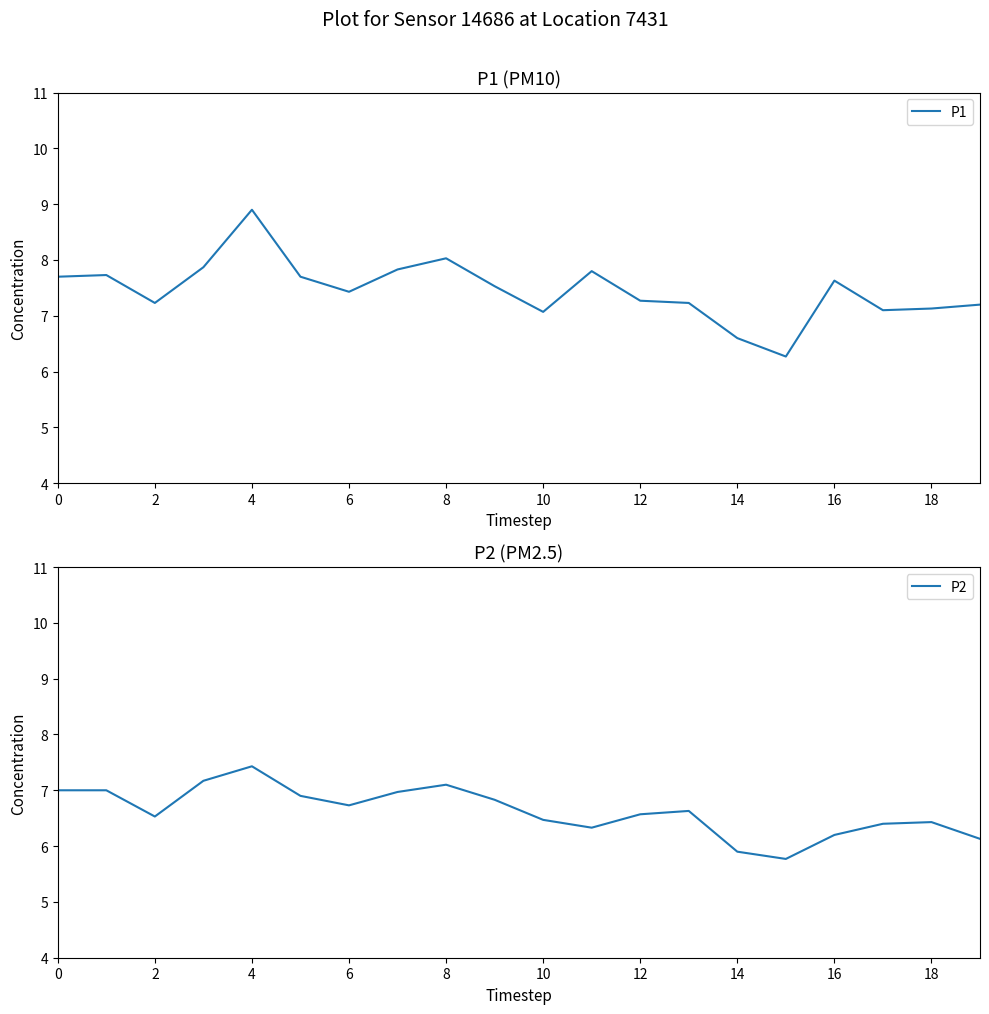

Which category has the lowest value across all series?

15